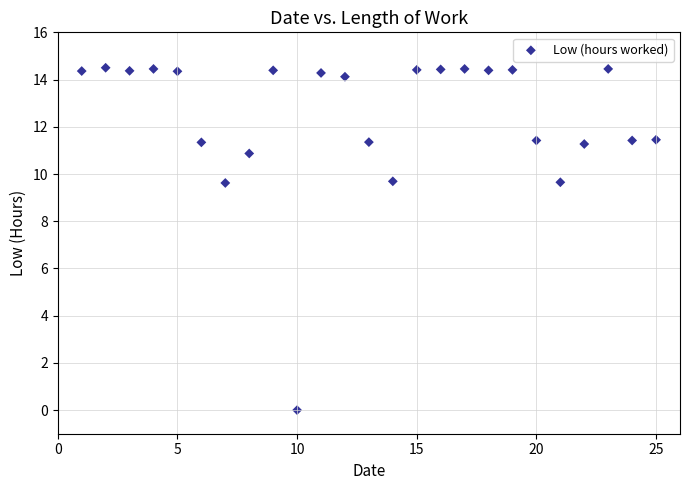

What is the range of Y values (max minus min)?

14.5